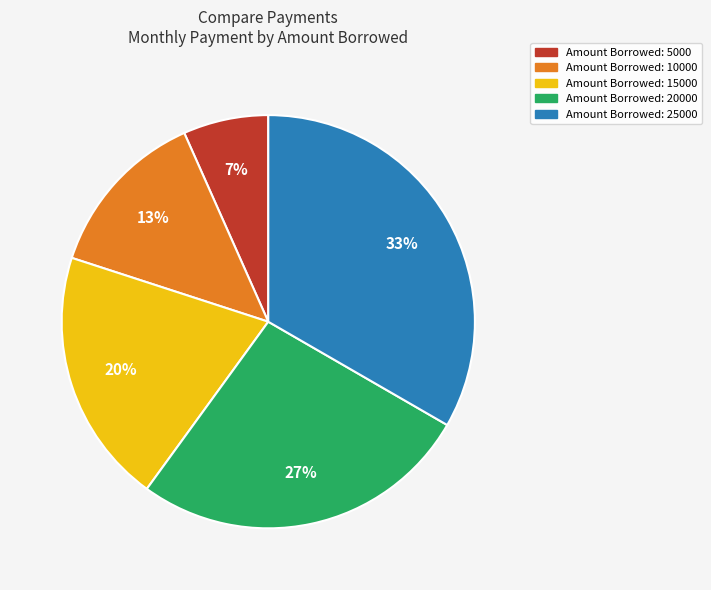

Is there any slice that represents more than half of the pie?

No